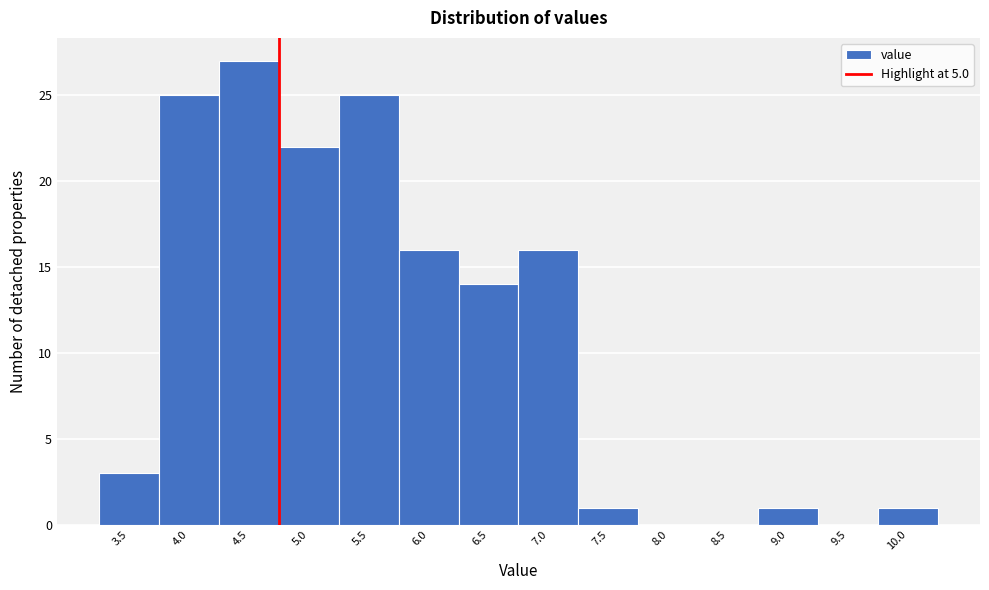

Reading right to left, what are all the values shown in this chart?

10.0=1	9.5=0	9.0=1	8.5=0	8.0=0	7.5=1	7.0=16	6.5=14	6.0=16	5.5=25	5.0=22	4.5=27	4.0=25	3.5=3